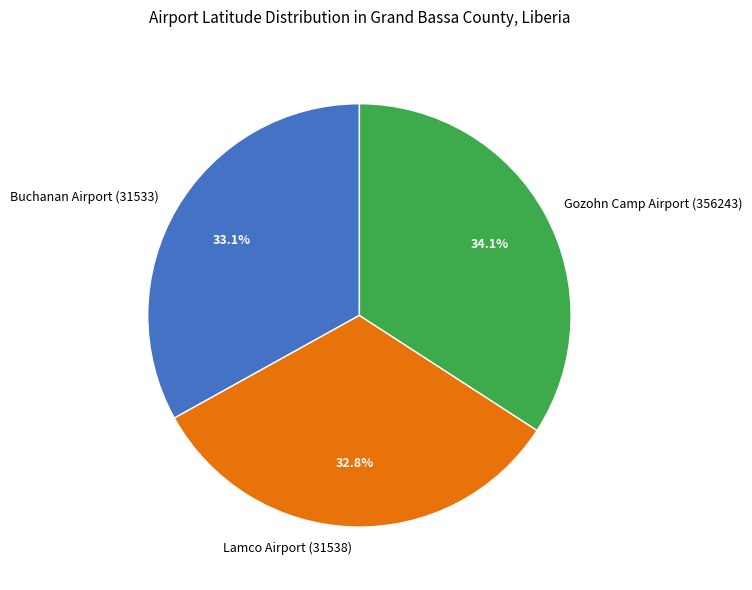

What percentage is the Buchanan Airport (31533) slice, to the nearest percent?

33%